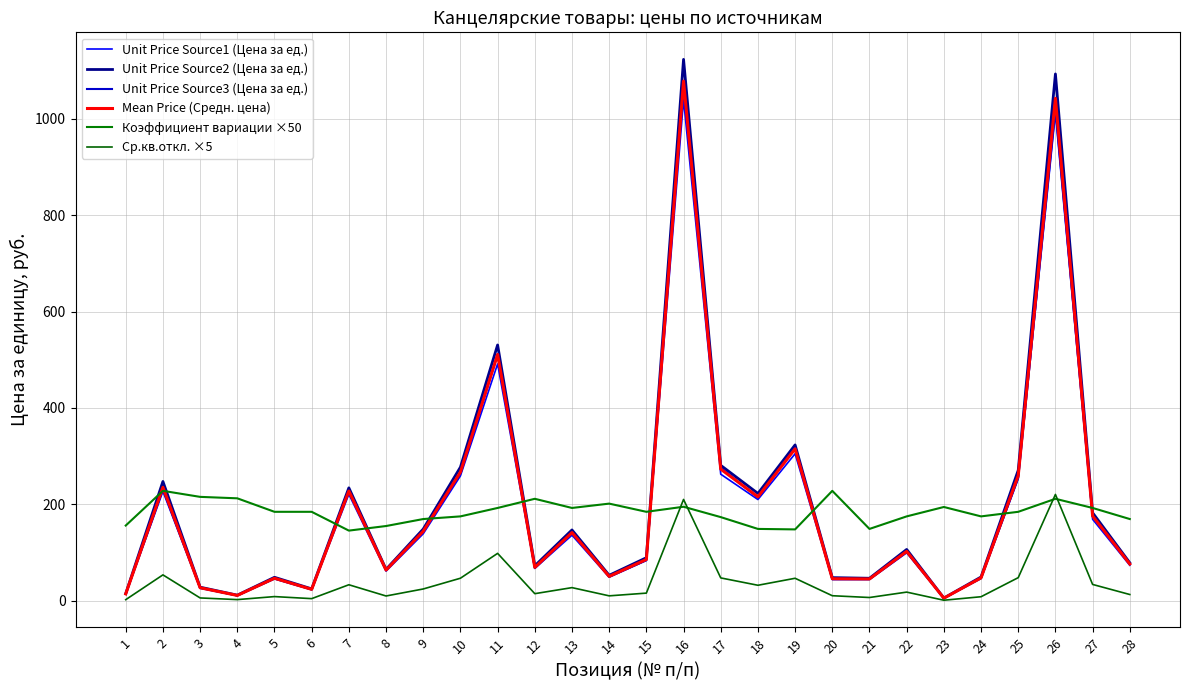

True or false: Unit Price Source3 (Цена за ед.) and Unit Price Source1 (Цена за ед.) cross at least once.

False